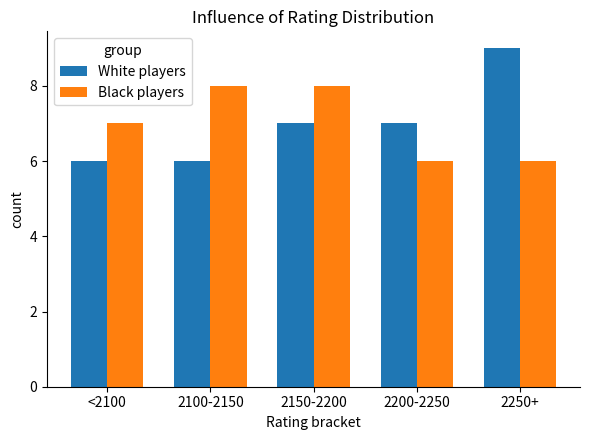

What is the difference between the White players values at 2100-2150 and 2250+?

3